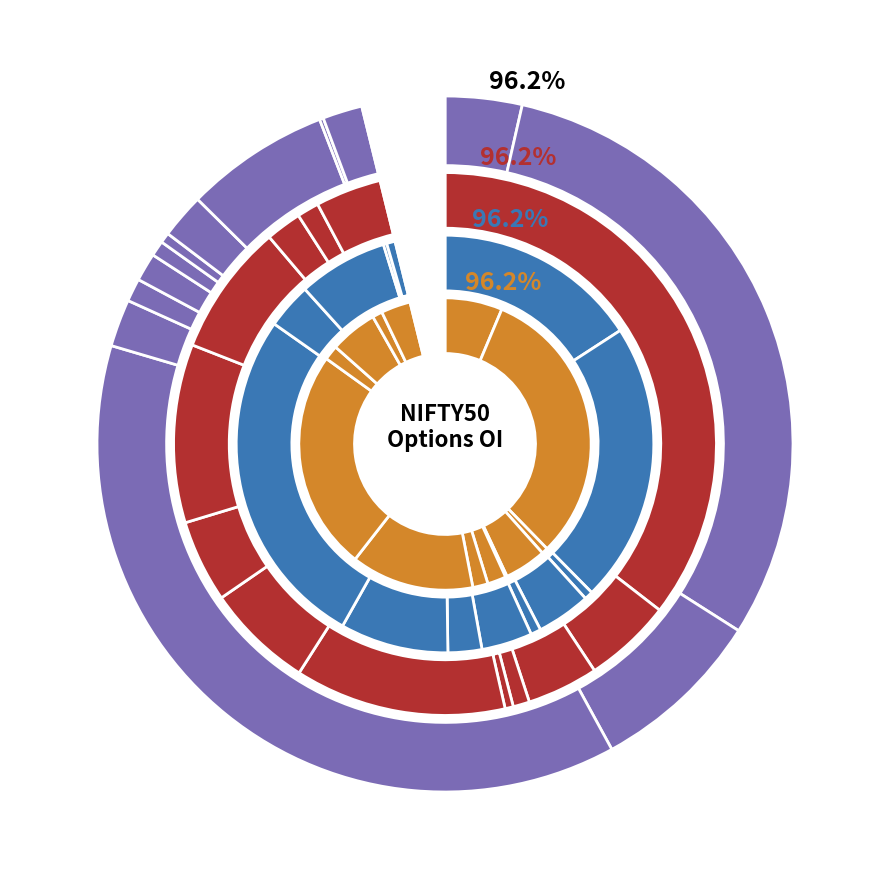

To the nearest percent, what percentage of the pie is 34250?

12%